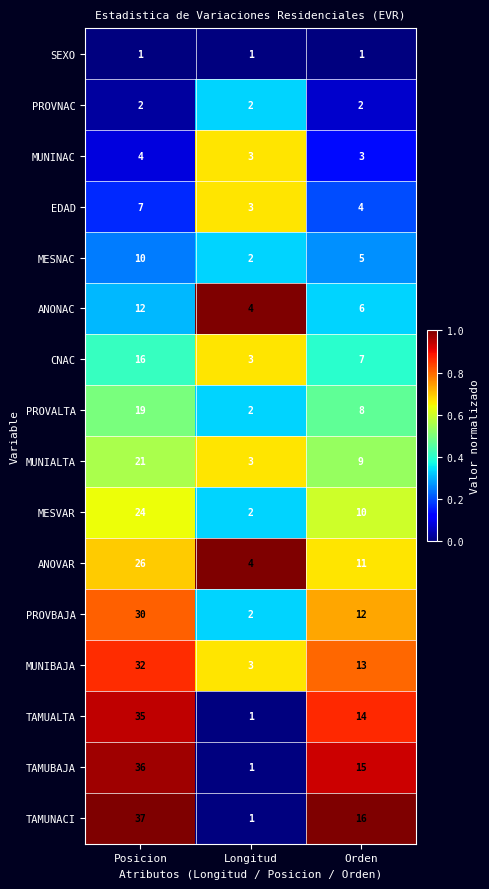

What is the difference between the maximum and minimum values in the MUNIBAJA series?

29